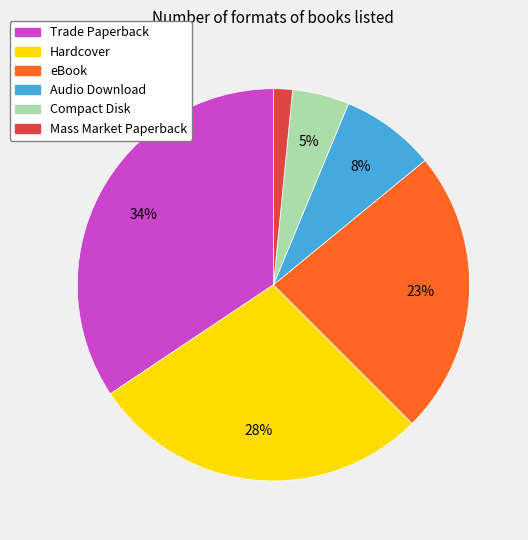

Between Hardcover and eBook, which is larger?

Hardcover